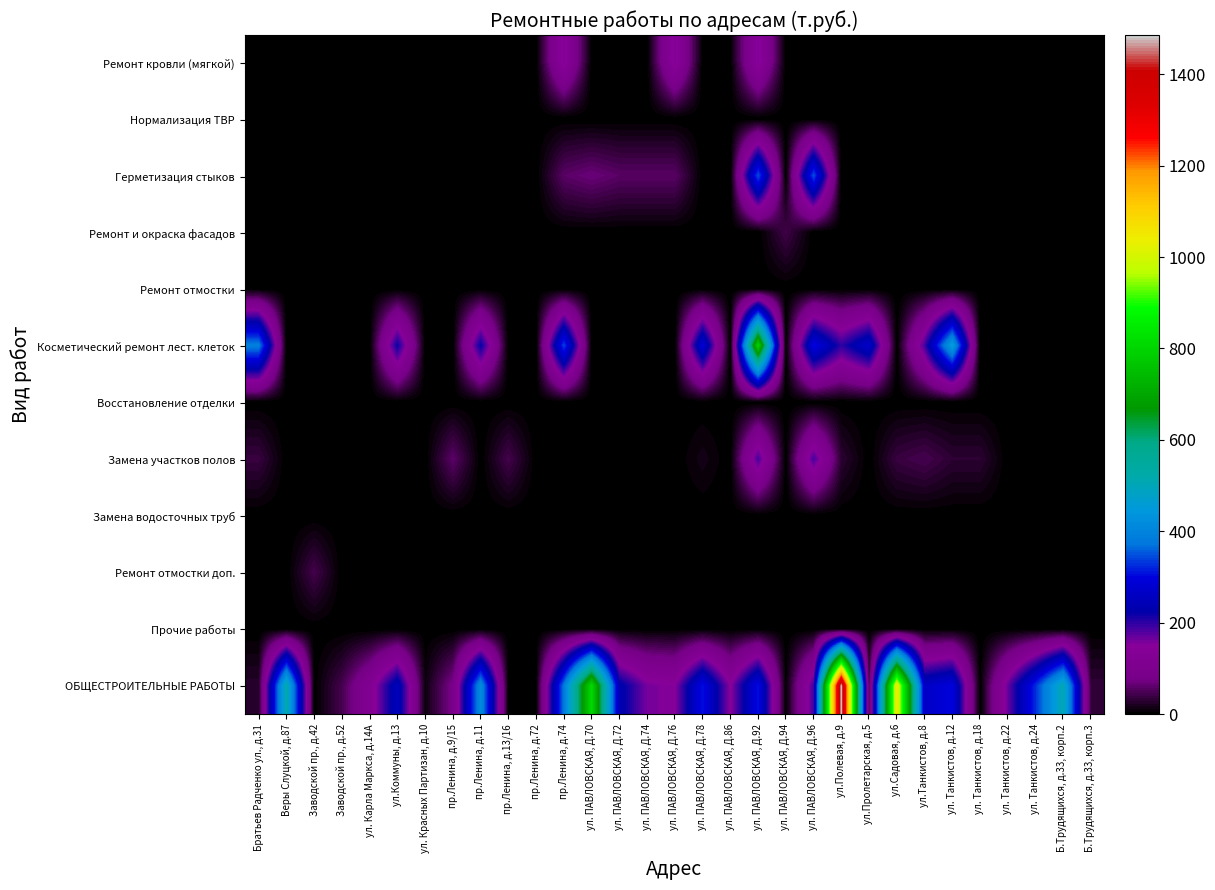

Rank the series at Братьев Радченко ул., д.31 from highest to lowest value.

Косметический ремонт лест. клеток, Замена участков полов, ОБЩЕСТРОИТЕЛЬНЫЕ РАБОТЫ, Ремонт кровли (мягкой), Нормализация ТВР, Герметизация стыков, Ремонт и окраска фасадов, Ремонт отмостки, Восстановление отделки, Замена водосточных труб, Ремонт отмостки доп., Прочие работы